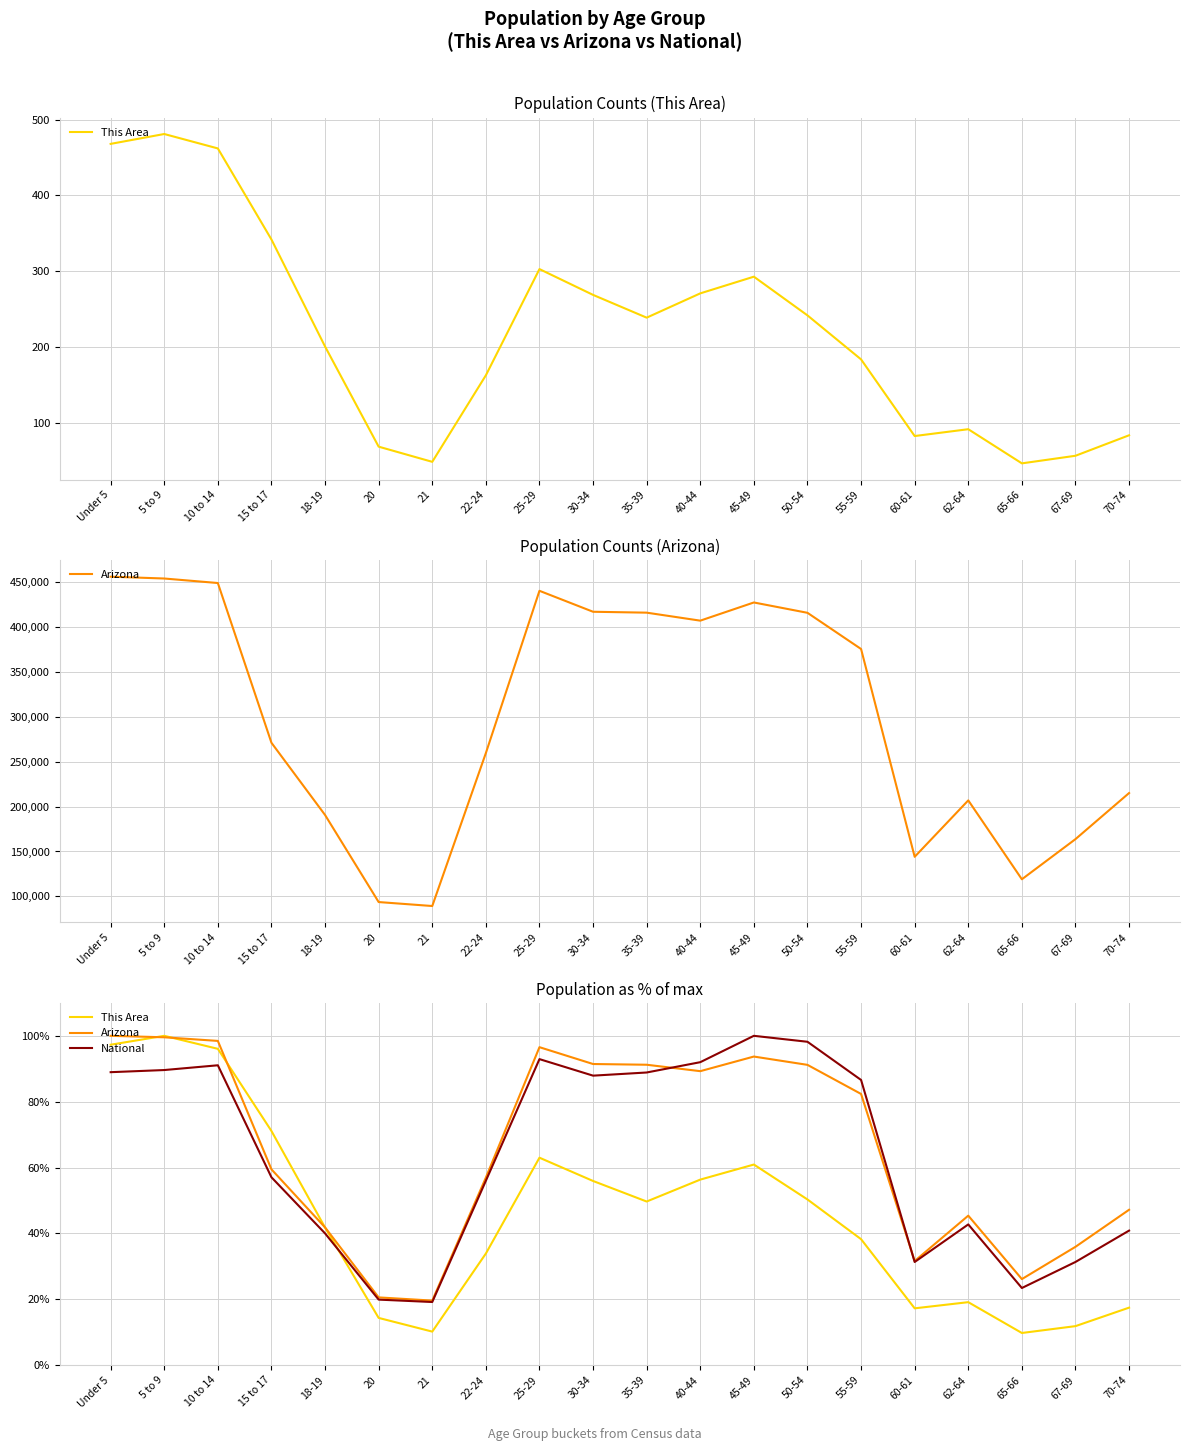

Which series ends up on top after the final intersection of National and This Area?

National